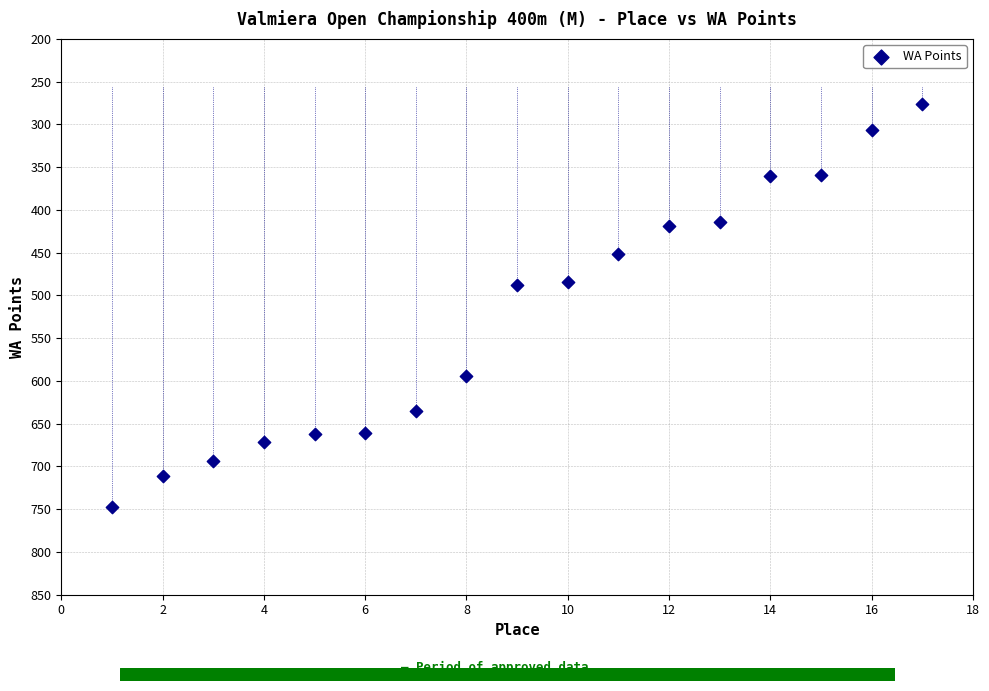

What is the range of X values (max minus min)?

16